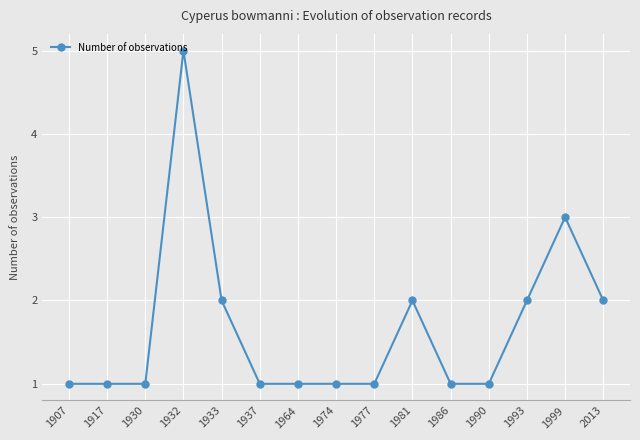

True or false: there are more than 0 points higher than both neighbors.

True